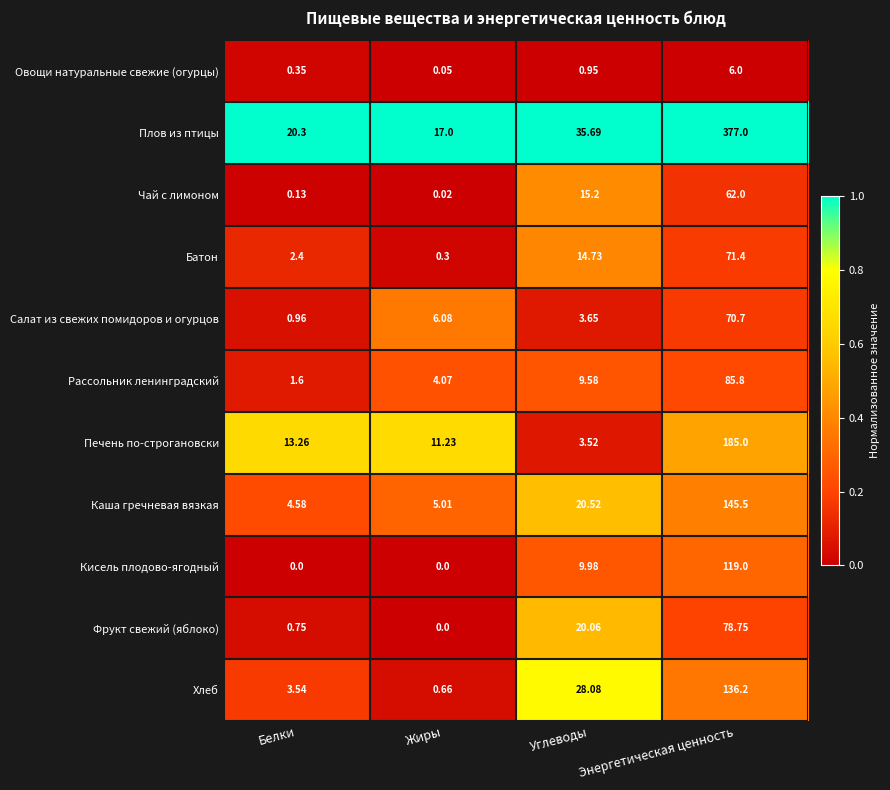

At which category does the chart reach its peak across all series?

Энергетическая ценность